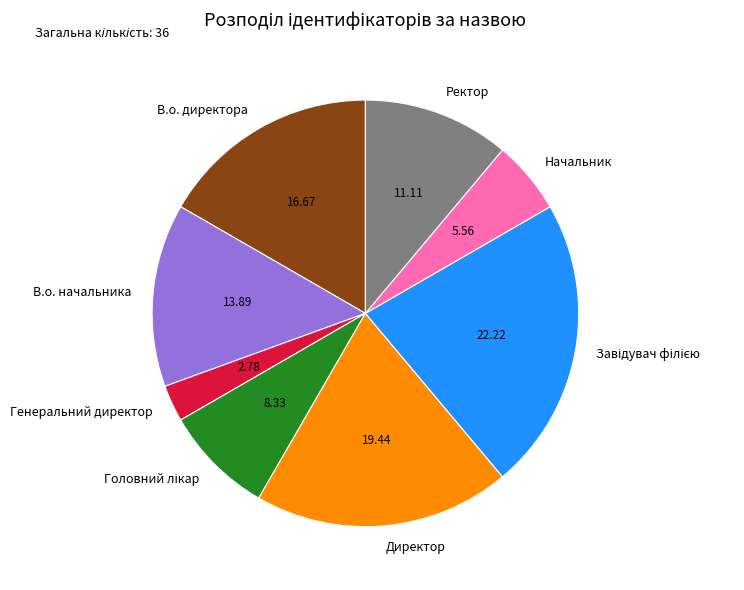

Which category has the smallest portion of the pie?

Генеральний директор